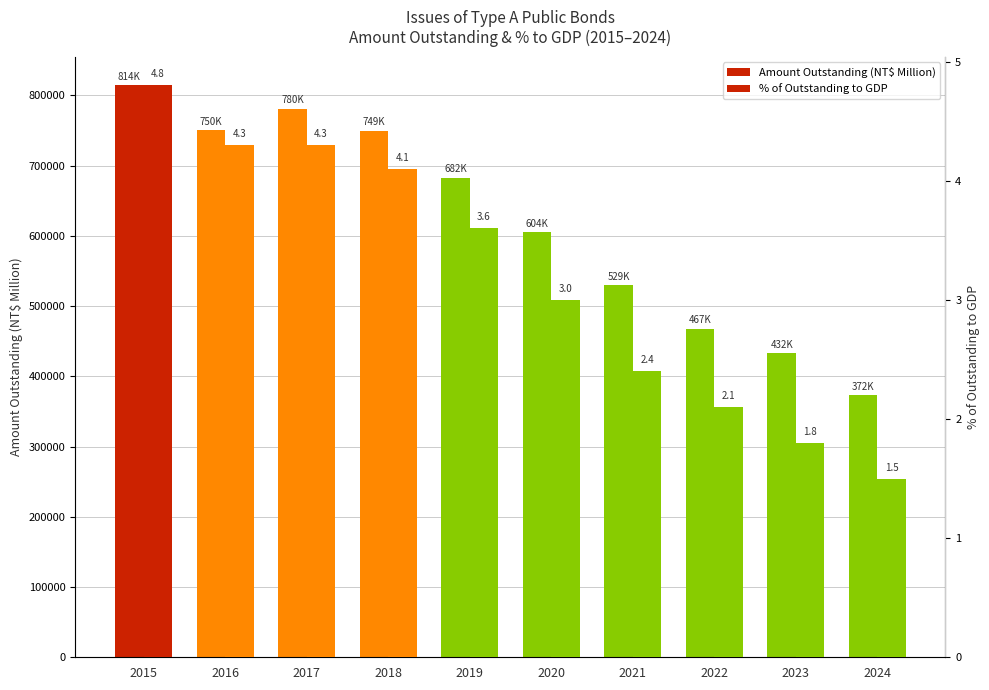

Are the bars horizontal?

No